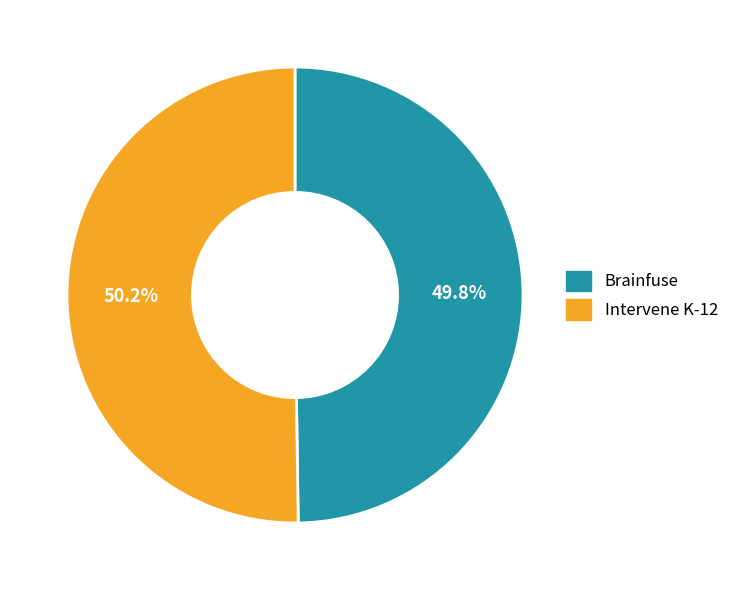

What is the ratio of the value at Brainfuse to the value at Intervene K-12?

1.0